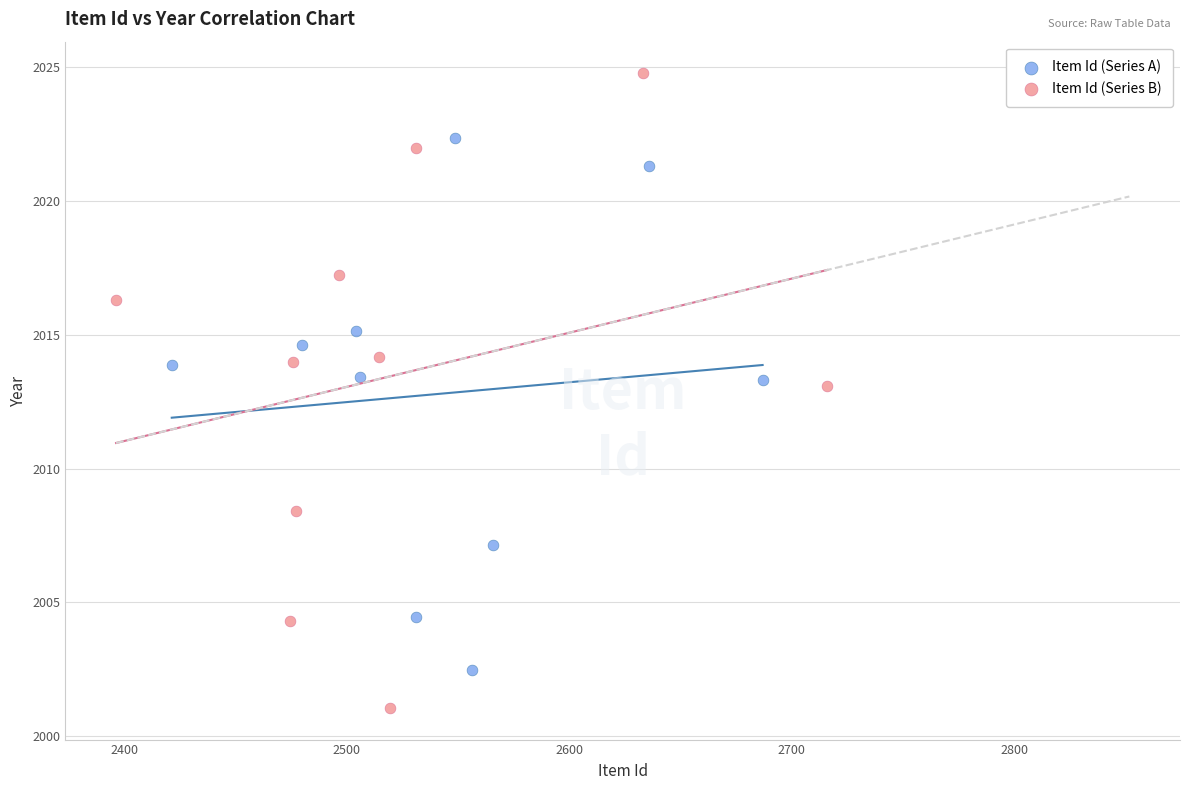

Which series contains the lowest Y value?

Item Id (Series B)